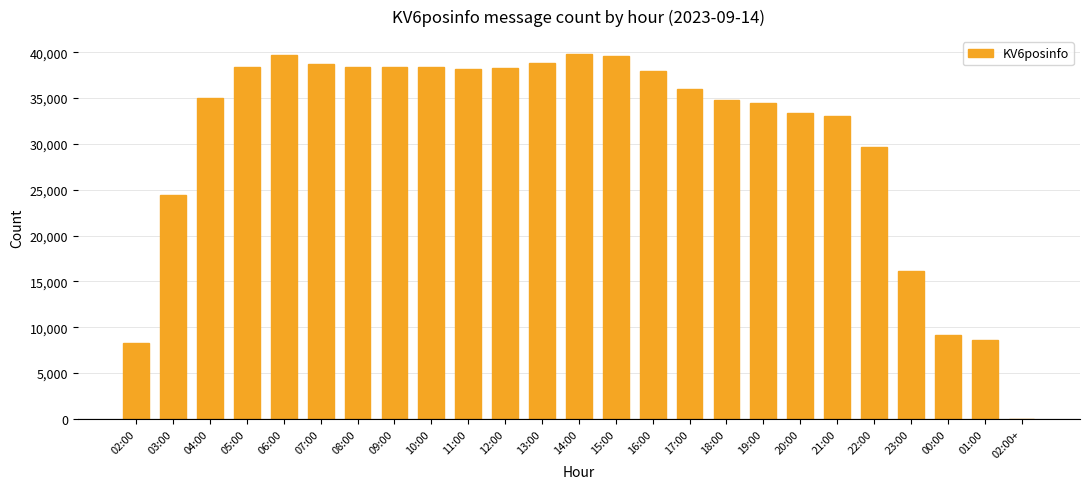

What is the maximum value shown in the chart?

39776